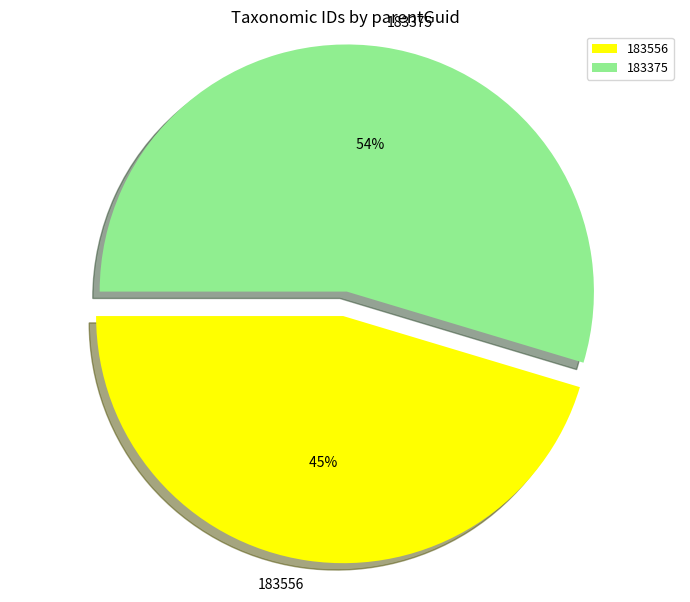

To the nearest percent, what portion does 183556 represent?

45%